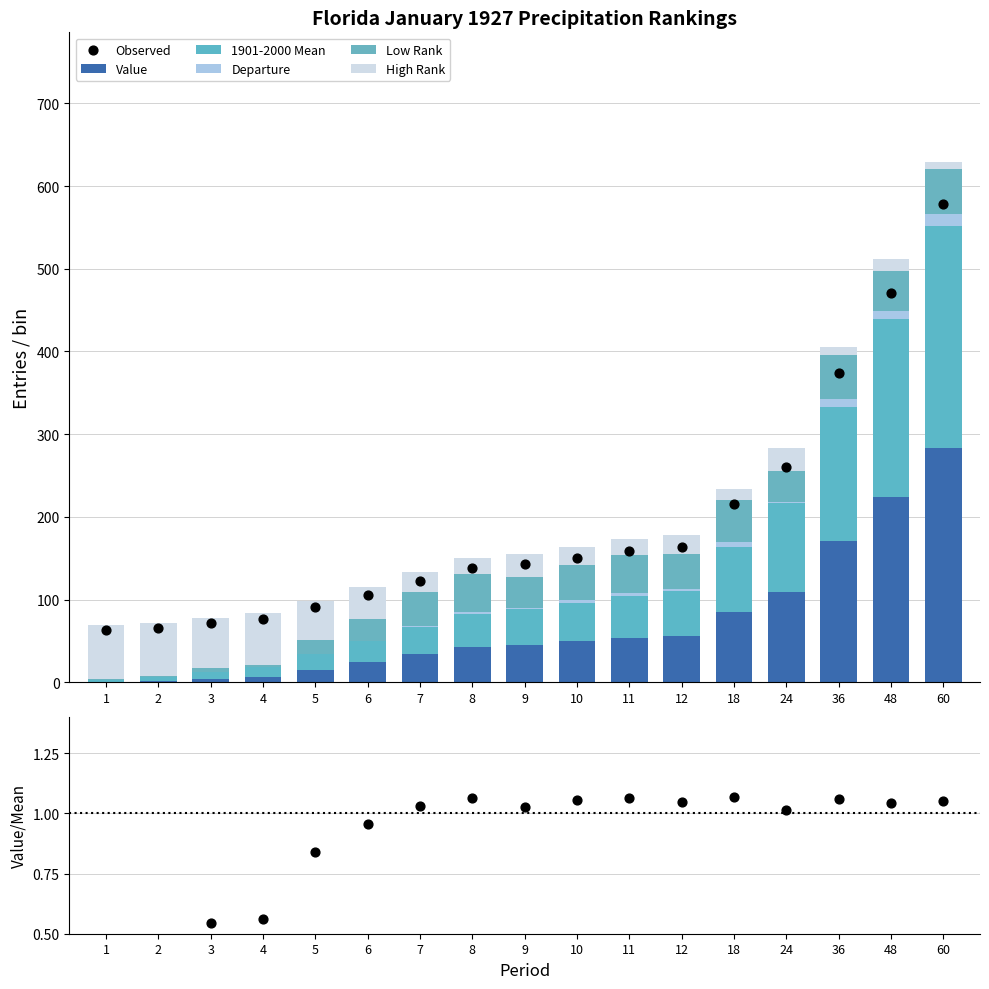

What is the total value across all series at 5?

98.8